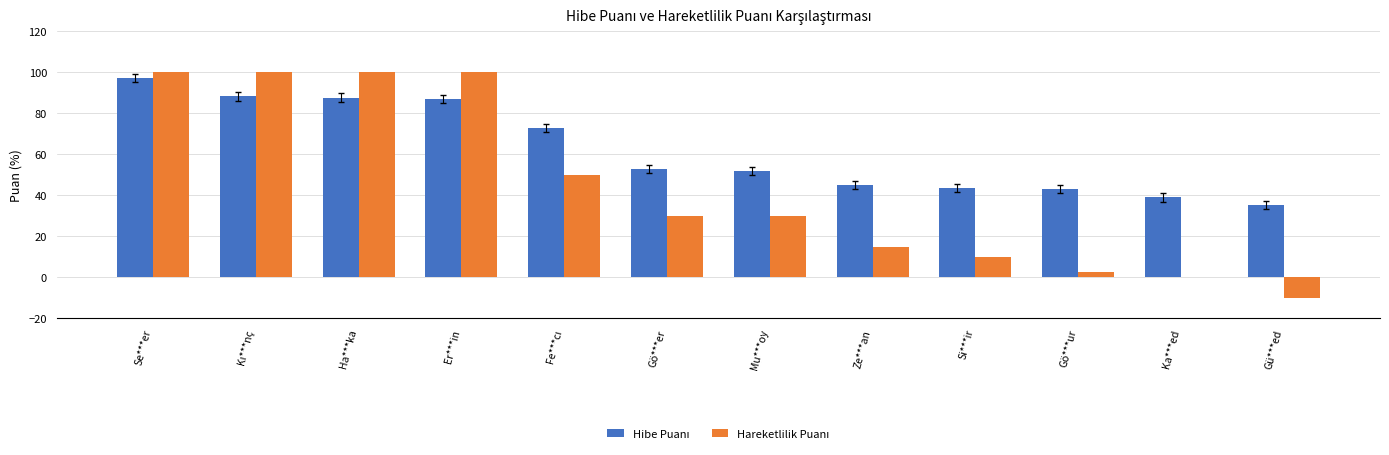

At which category is the sum across all series the highest?

Se***er